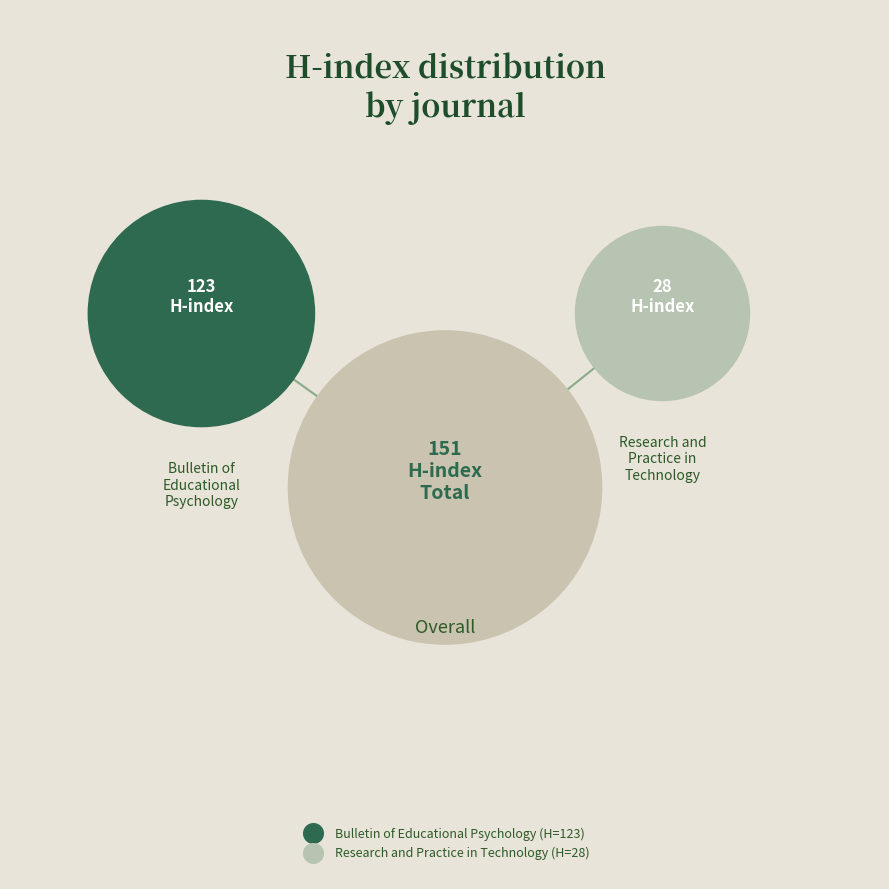

Is it true that Bulletin of Educational Psychology is 81% of the pie?

True